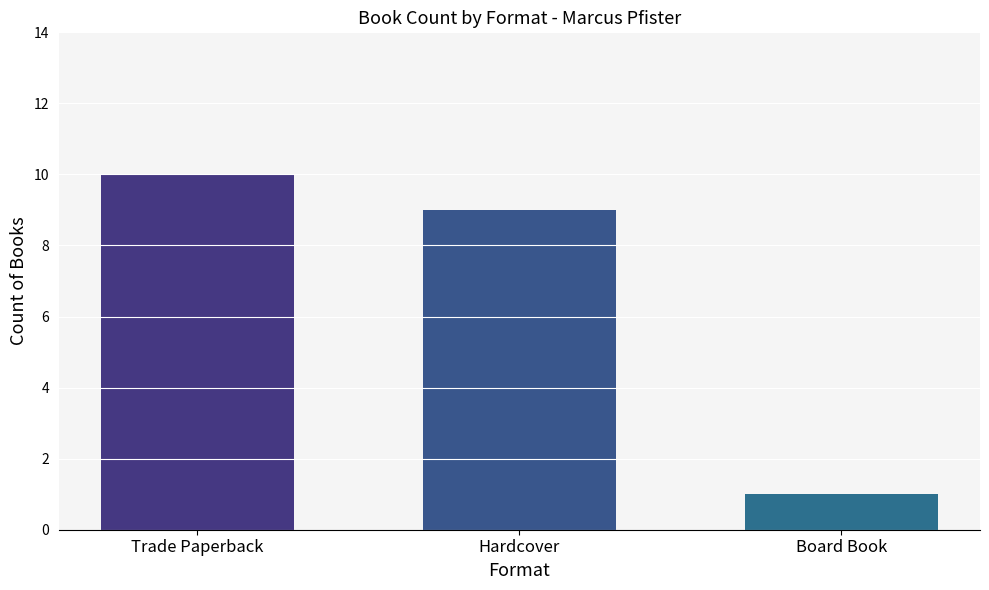

Reading left to right, what are all the values shown in this chart?

Trade Paperback=10	Hardcover=9	Board Book=1